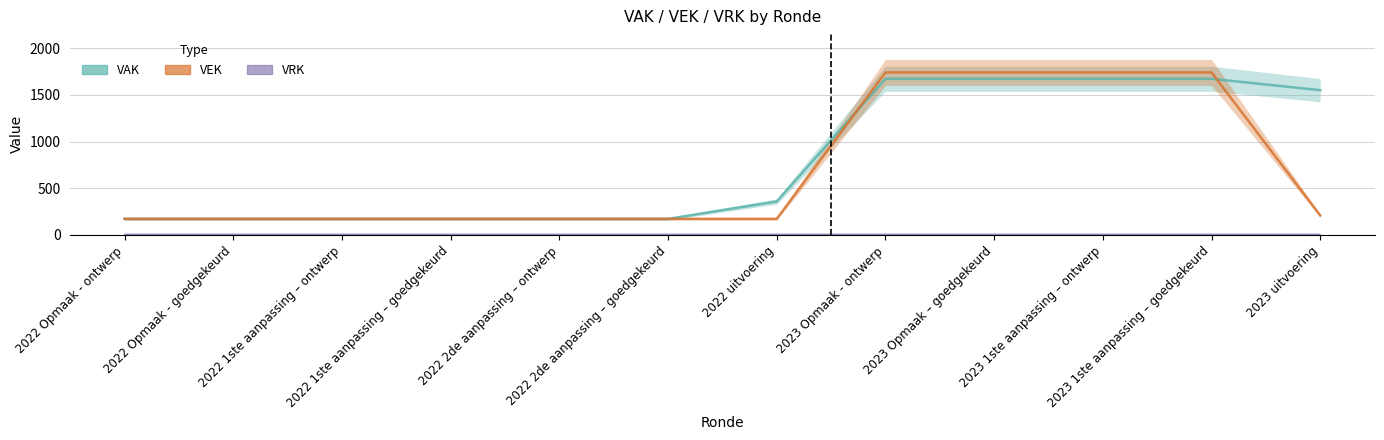

Which category has the highest value across all series?

2023 Opmaak - ontwerp